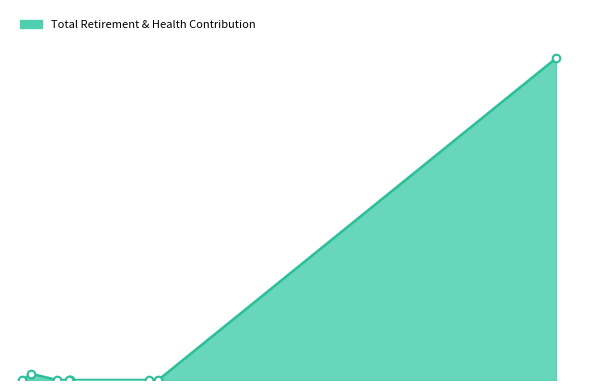

Which has a higher value, 2138 or 4292?

2138